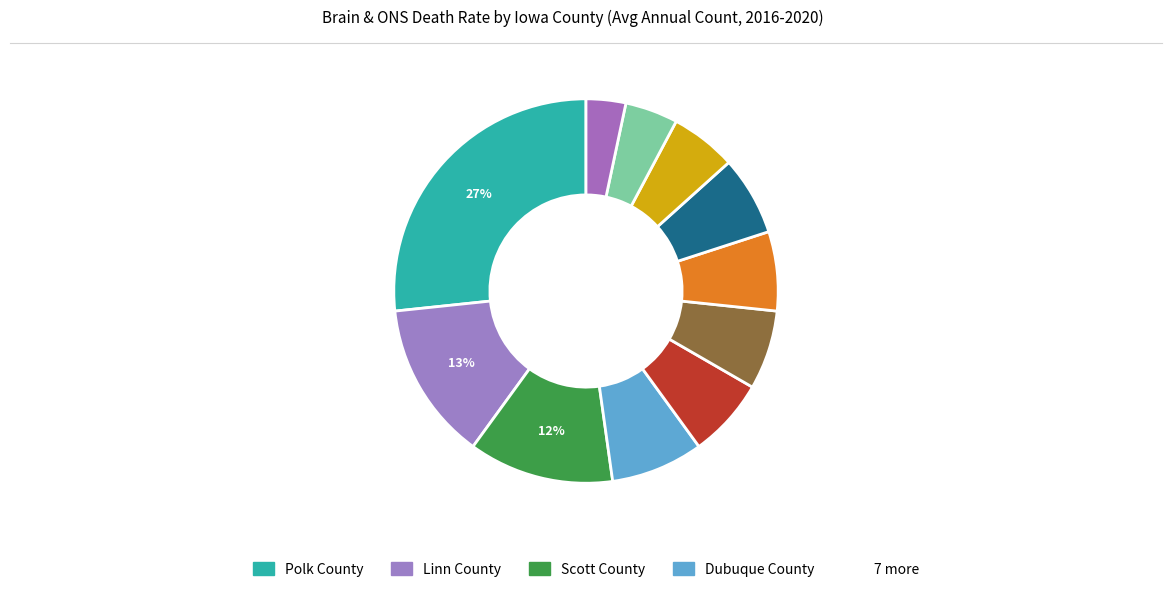

Count the number of slices in the pie.

11